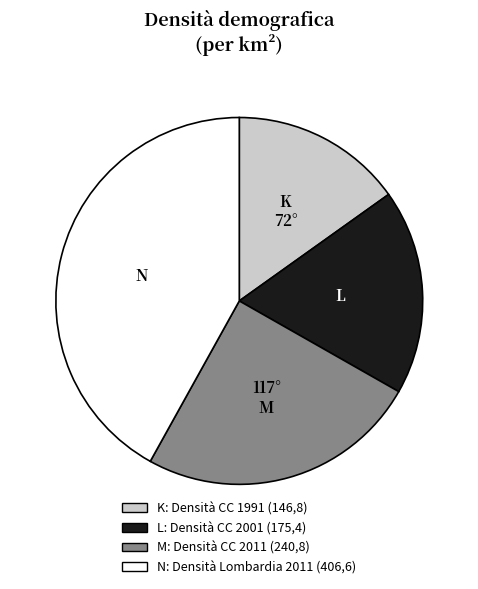

Is there a majority slice in this chart?

No